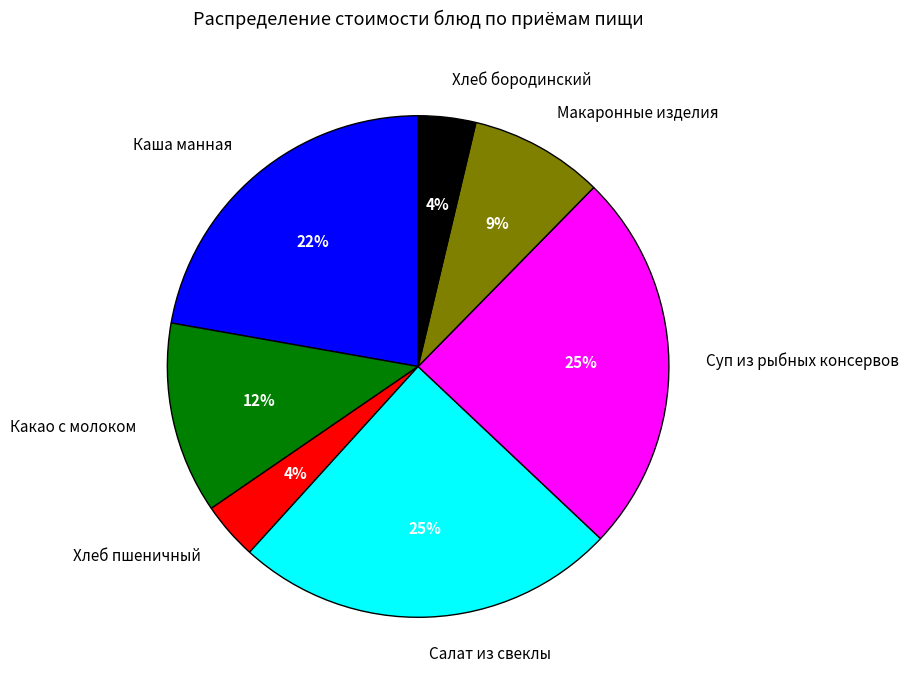

To the nearest percent, what is the difference between the largest and smallest slice percentages?

21%